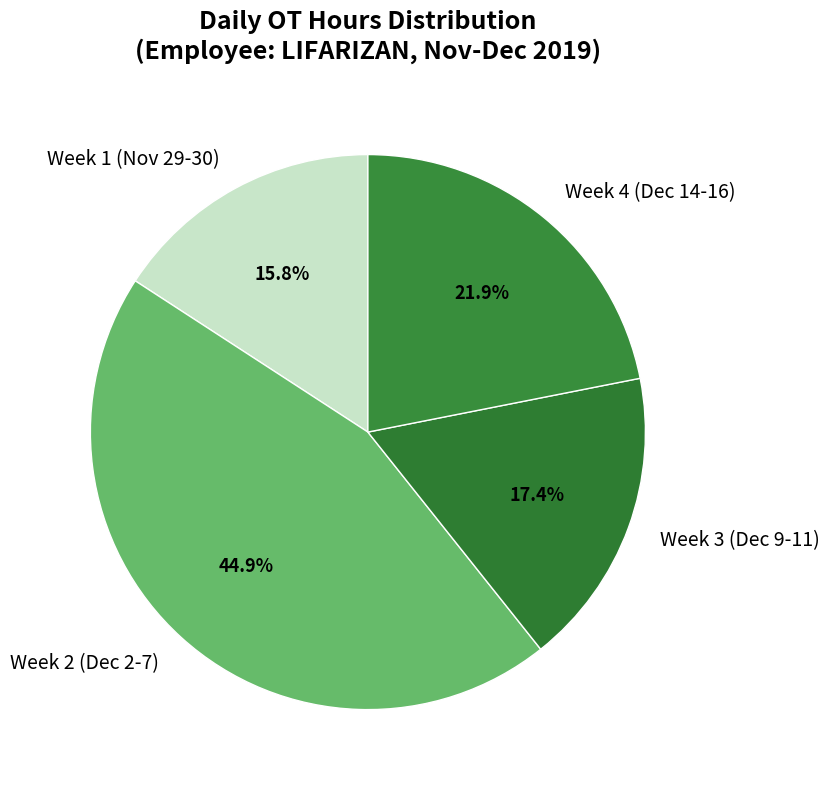

Which slice is the largest?

Week 2 (Dec 2-7)